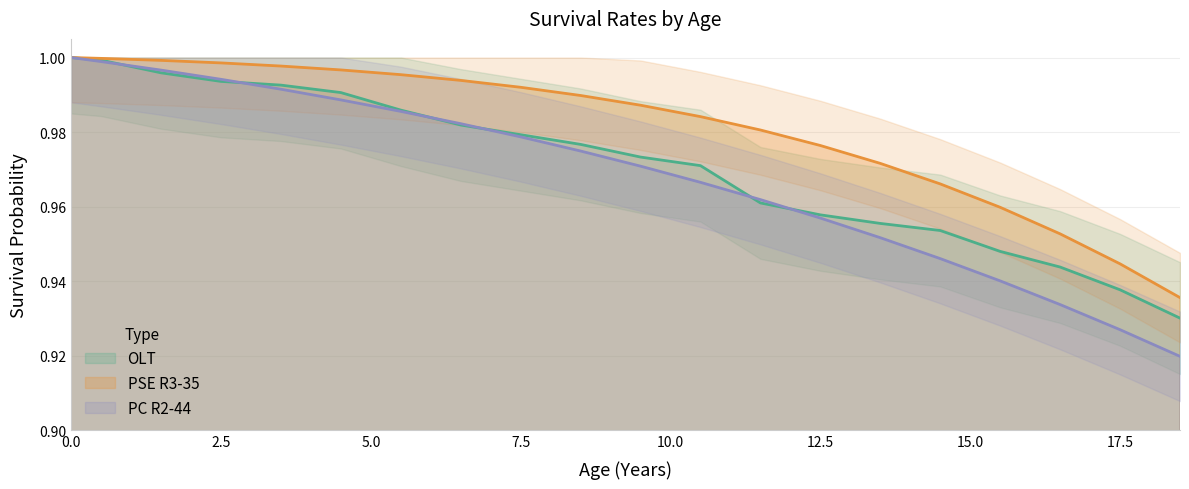

At which label is PSE_R3_35 closest to 0?

18.5